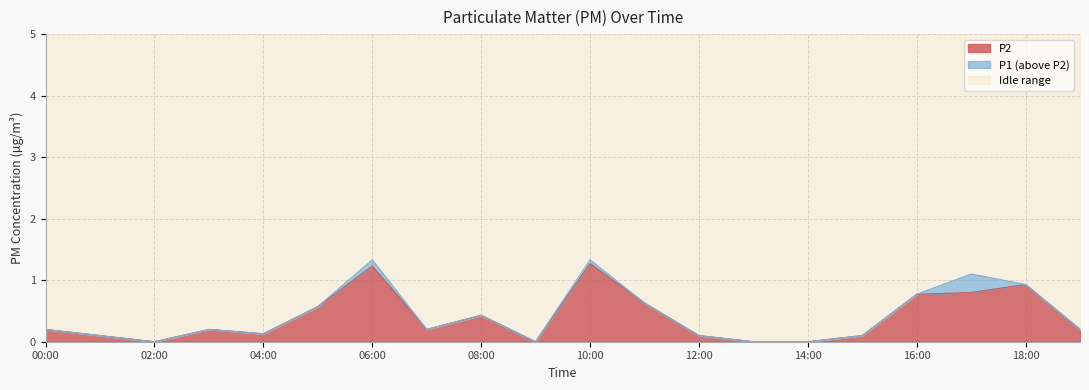

True or false: P1 has more than 0 interior local peaks.

True